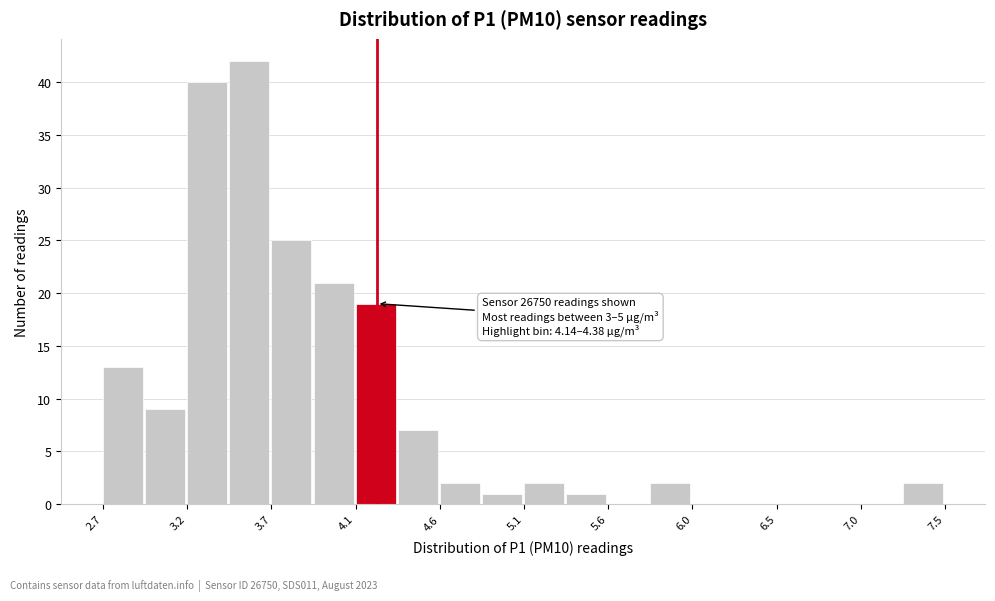

Which range on the x-axis has the tallest bar?

3.45 to 3.65